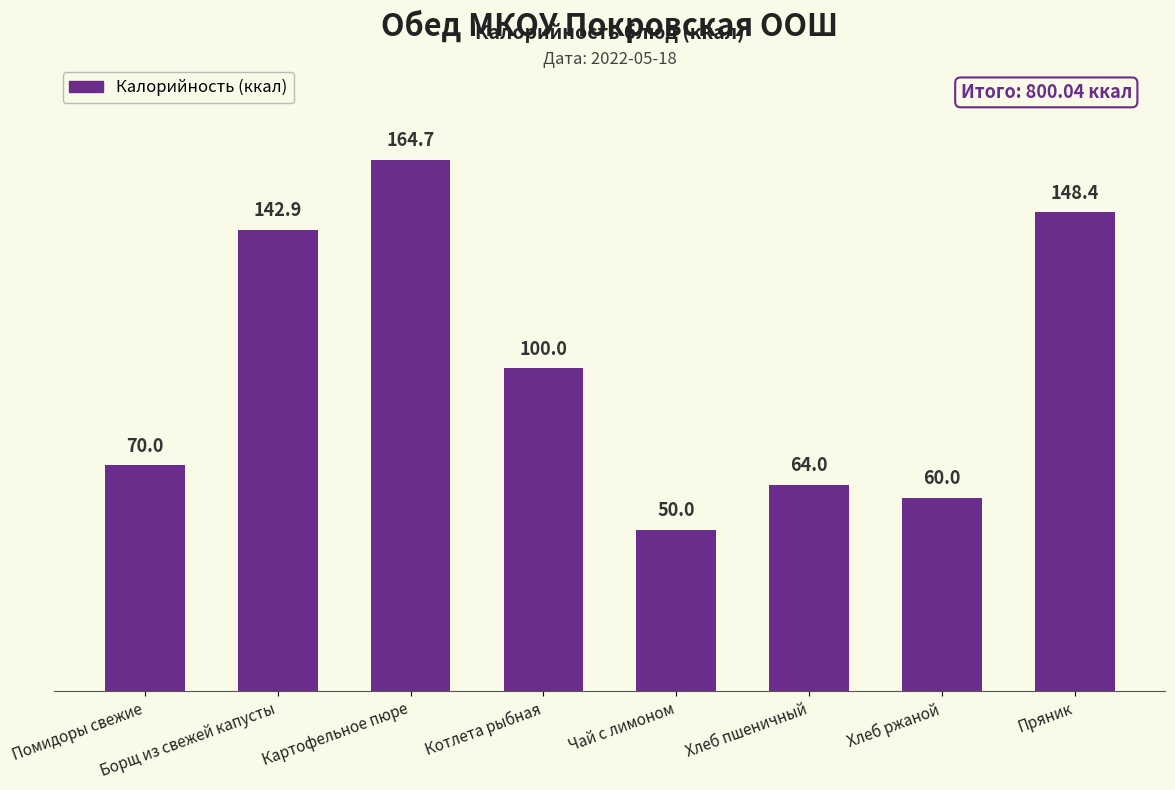

Does the chart contain any negative values?

No